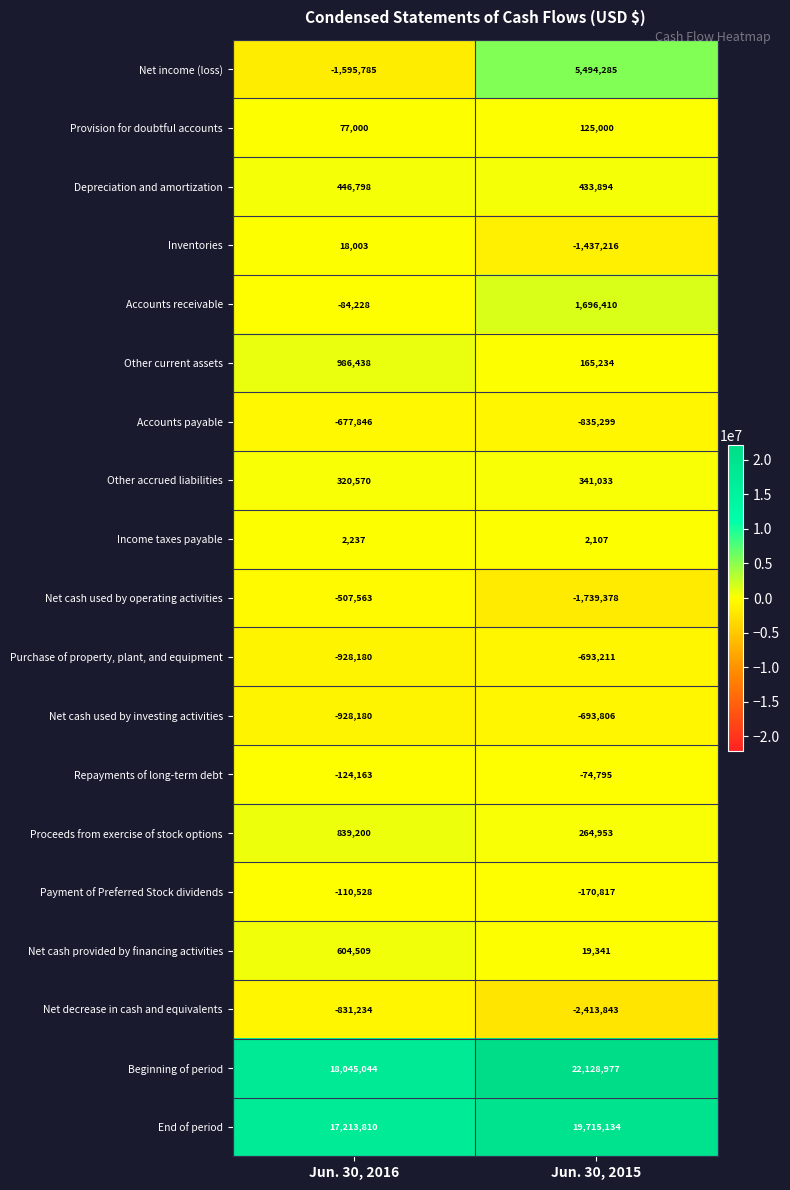

What is the difference between the highest and lowest values at Jun. 30, 2016?

19640829